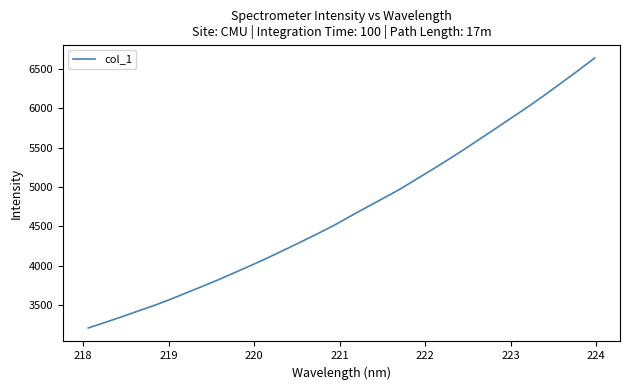

What is the smallest value displayed?

3211.1